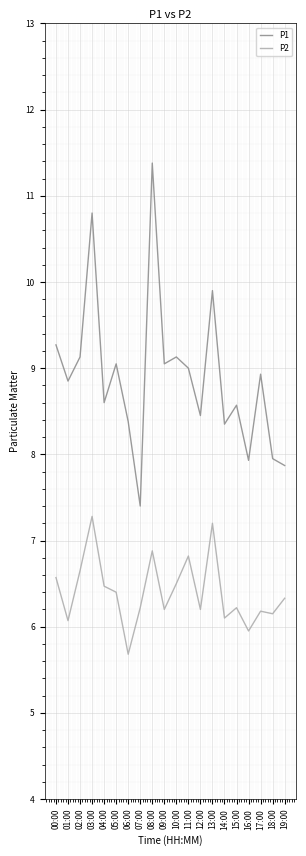

How many values in the P1 series are below 8?

4